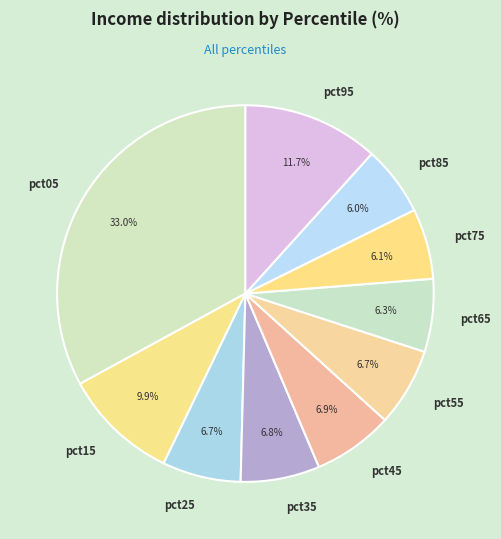

Is pct35 the majority of the pie?

No